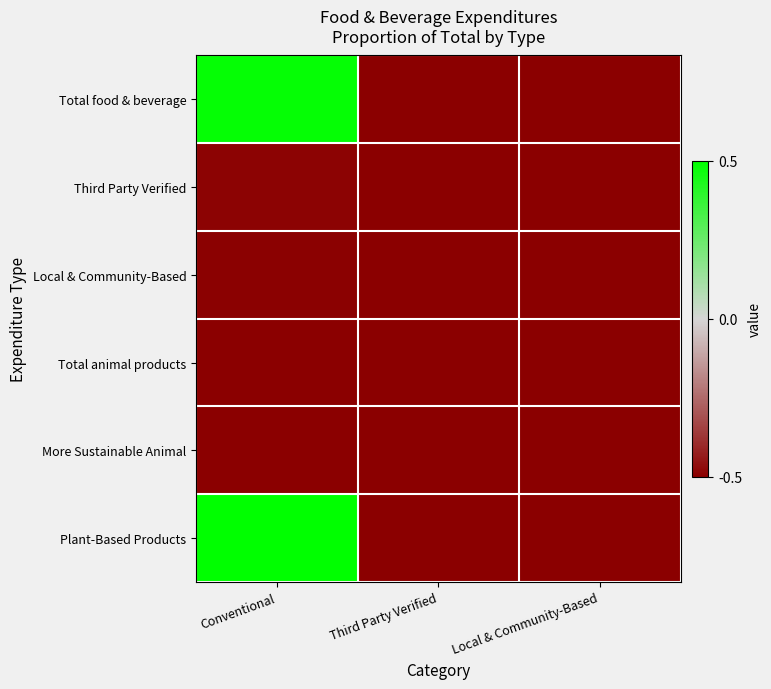

Reading left to right, transcribe all the data shown in this chart.

Total food & beverage: Conventional=0.5	Third Party Verified=-0.5	Local & Community-Based=-0.5
Third Party Verified: Conventional=-0.5	Third Party Verified=-0.5	Local & Community-Based=-0.5
Local & Community-Based: Conventional=-0.5	Third Party Verified=-0.5	Local & Community-Based=-0.5
Total animal products: Conventional=-0.5	Third Party Verified=-0.5	Local & Community-Based=-0.5
More Sustainable Animal: Conventional=-0.5	Third Party Verified=-0.5	Local & Community-Based=-0.5
Plant-Based Products: Conventional=0.5	Third Party Verified=-0.5	Local & Community-Based=-0.5